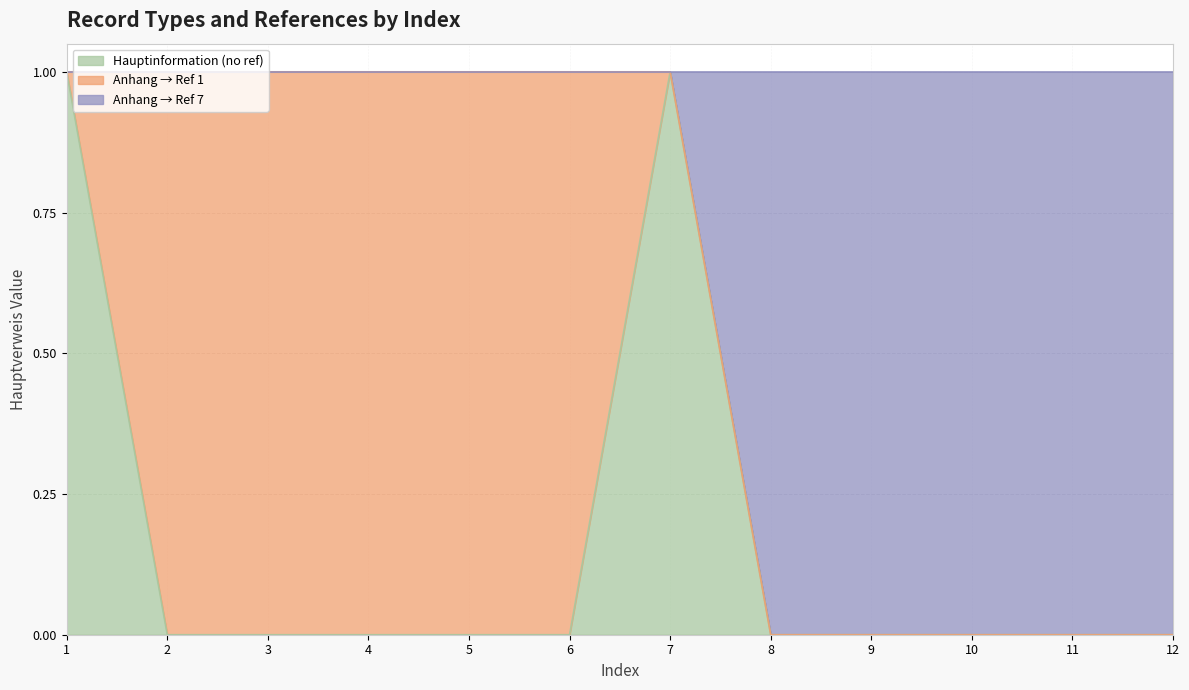

List the labels in order of value, smallest first.

8, 9, 10, 11, 12, 1, 2, 3, 4, 5, 6, 7